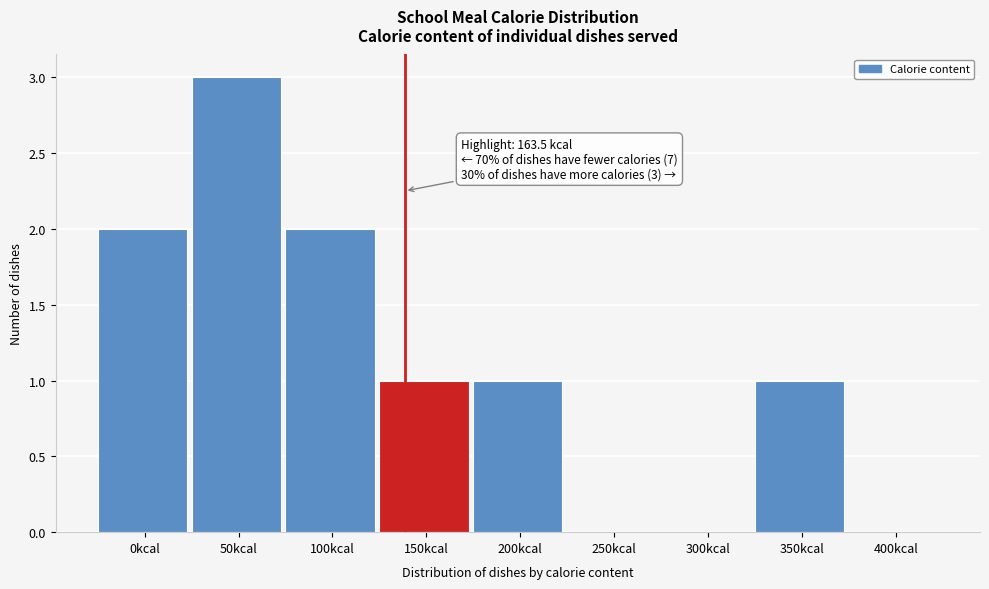

Reading left to right, transcribe all the data shown in this chart.

0kcal=2	50kcal=3	100kcal=2	150kcal=1	200kcal=1	250kcal=0	300kcal=0	350kcal=1	400kcal=0